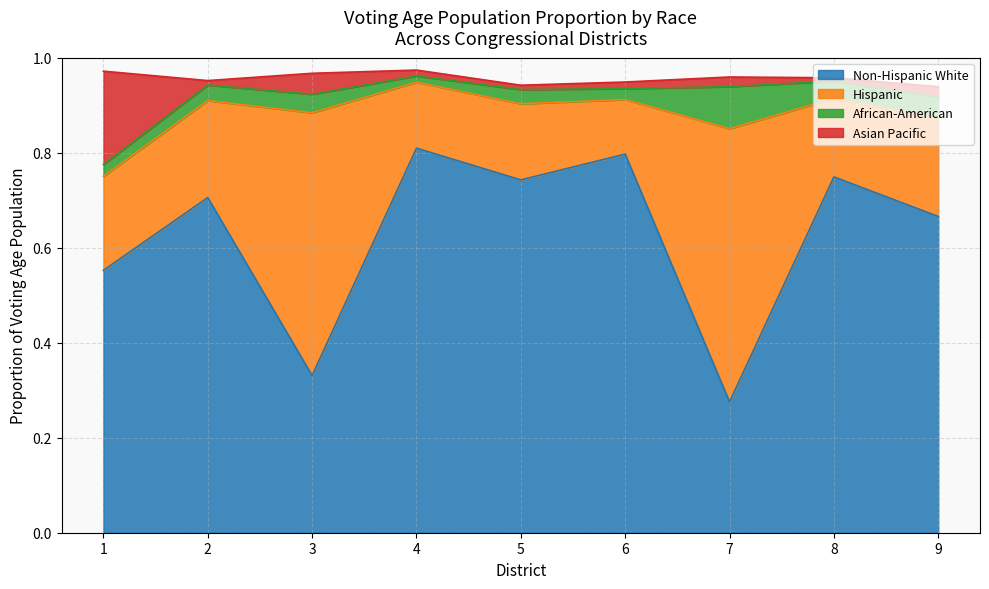

Does the chart have visible grid lines?

Yes